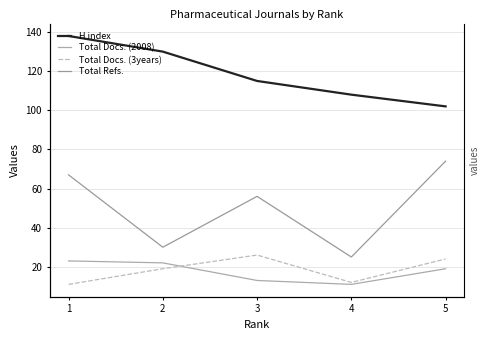

True or false: Total Refs. and Total Docs. (3years) cross at least once.

False